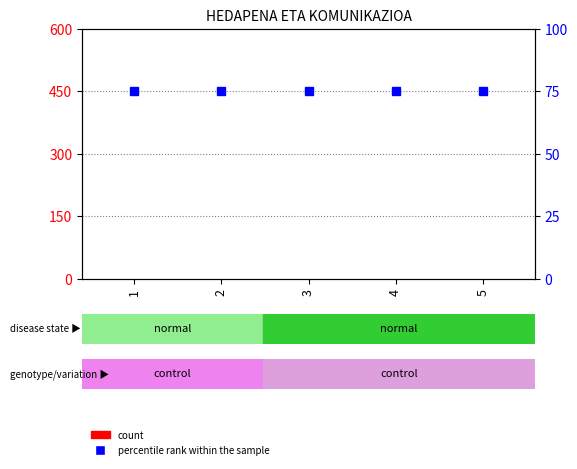

What is the value of the percentile rank within the sample bar at the 2nd from the left?

75